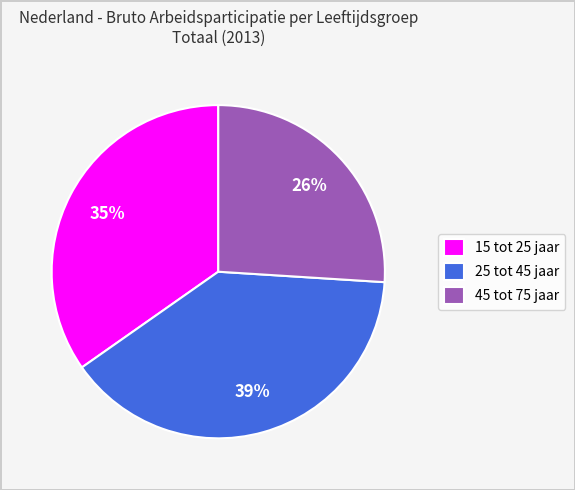

Do 45 tot 75 jaar and 25 tot 45 jaar together represent more than half of the pie?

Yes